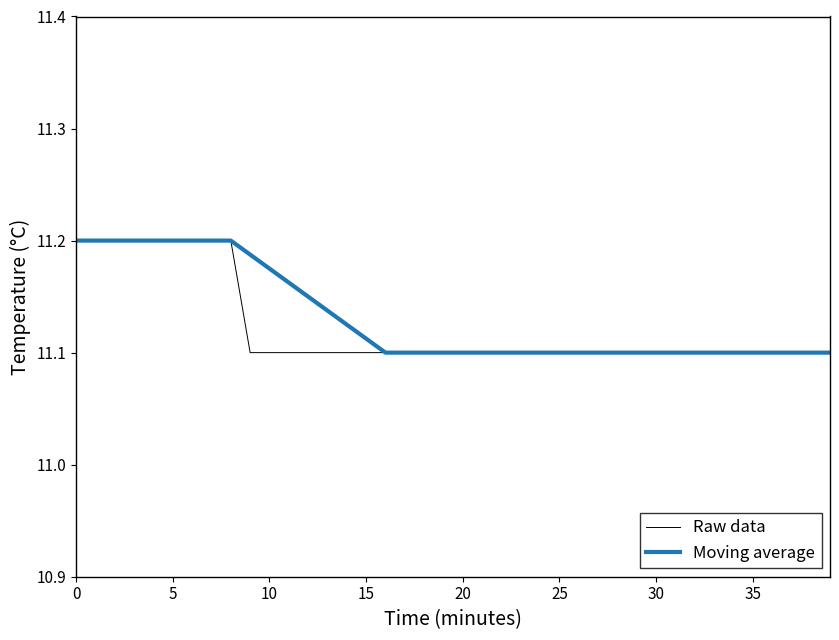

Is it true that Moving average equals 16.1 at 10?

False